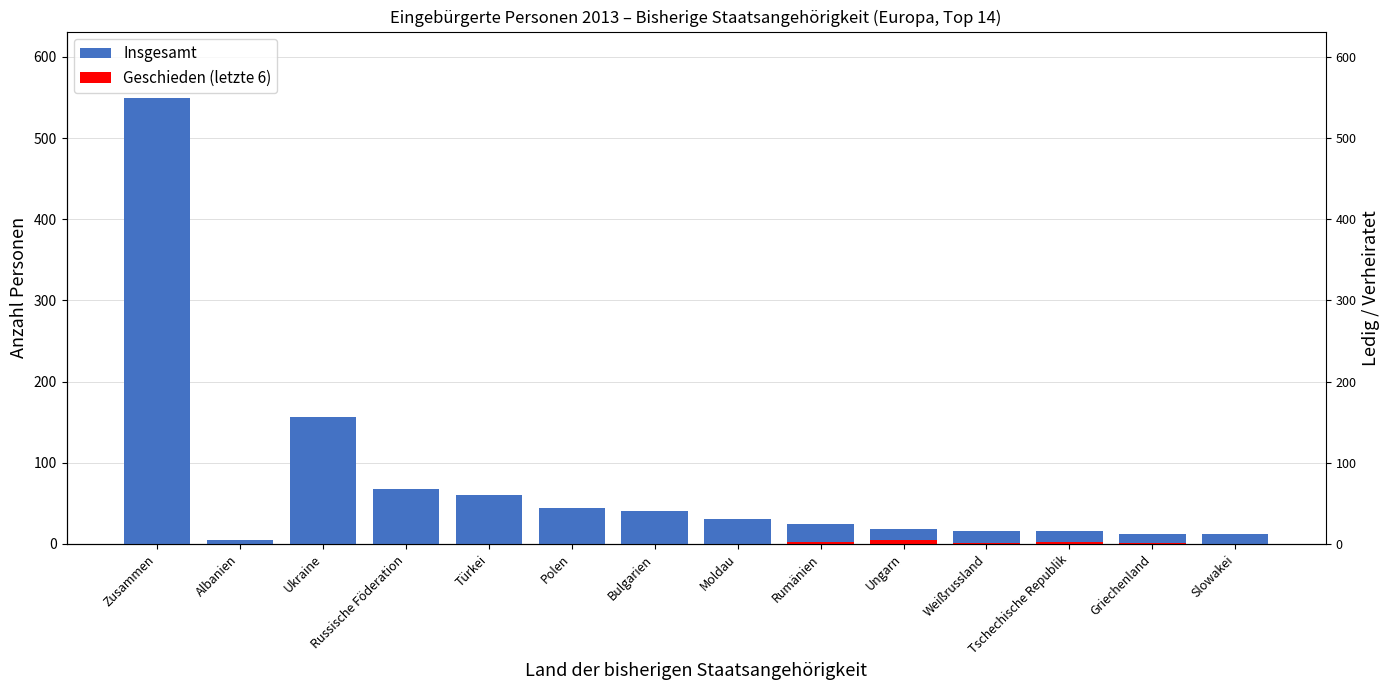

Where does the Verheiratet series first go above 17?

Zusammen